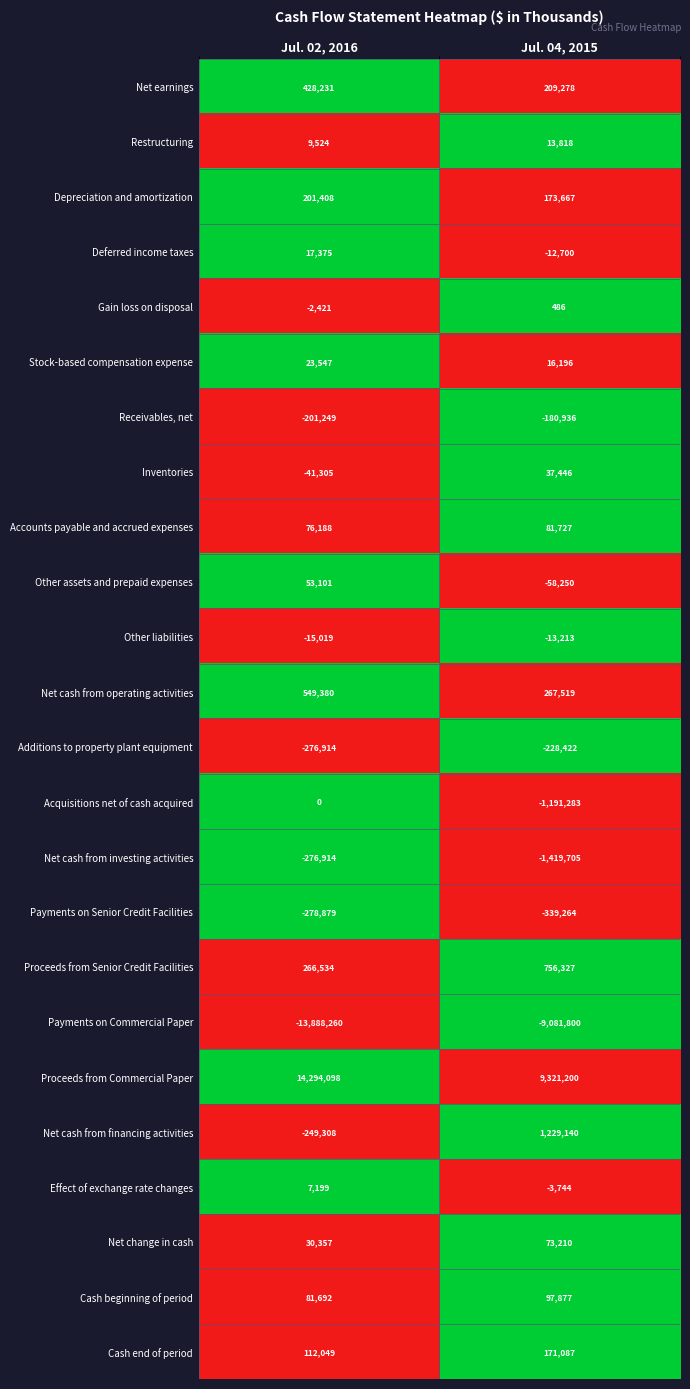

Which series has the largest range (max minus min)?

Proceeds from Commercial Paper